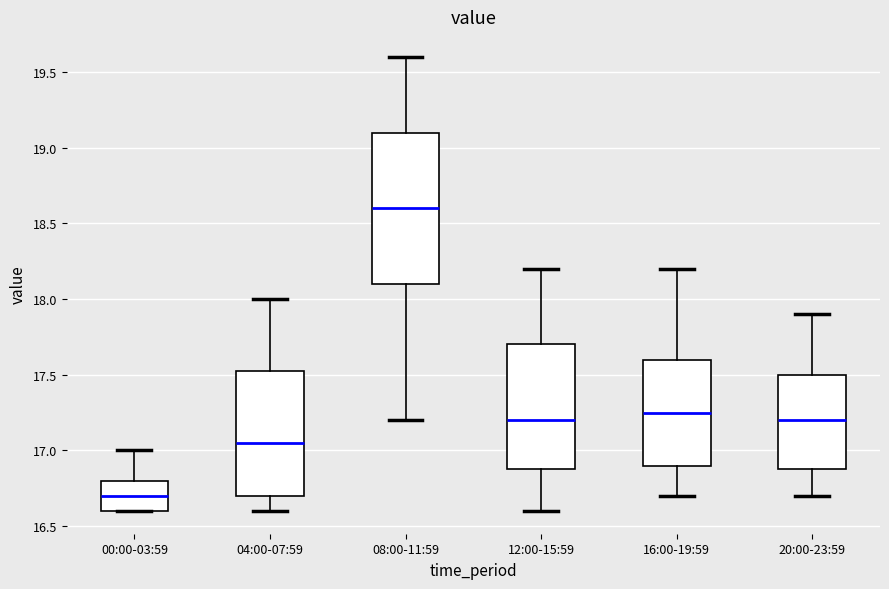

Comparing the boxes themselves (not the whiskers), which one is the tallest?

08:00-11:59